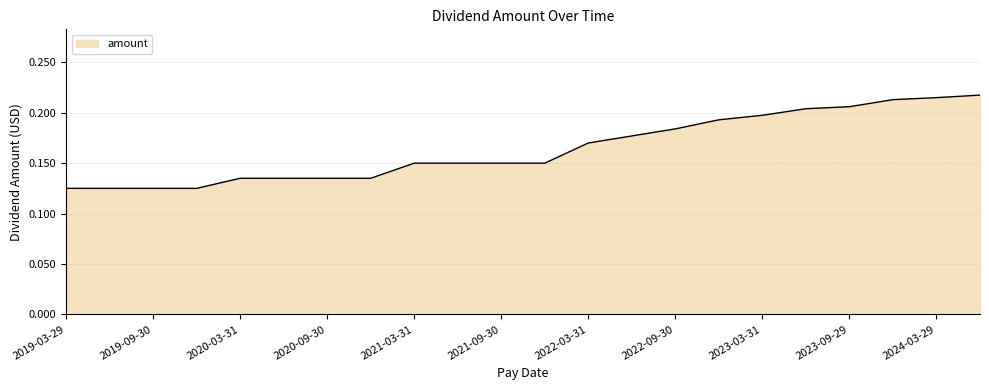

Which category has the highest value across all series?

2024-06-28